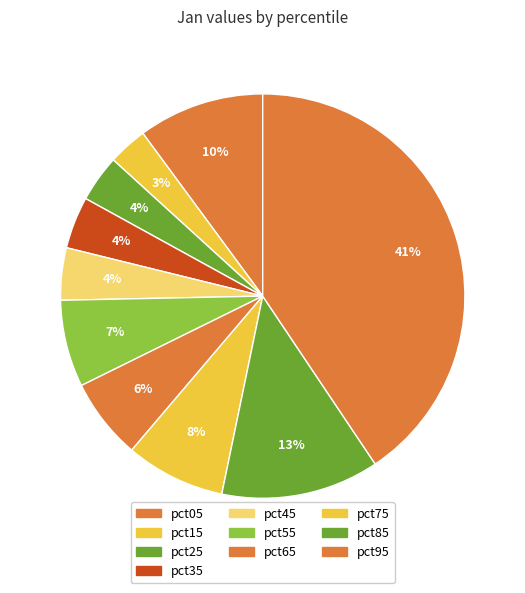

Does pct55 account for over 50% of the chart?

No